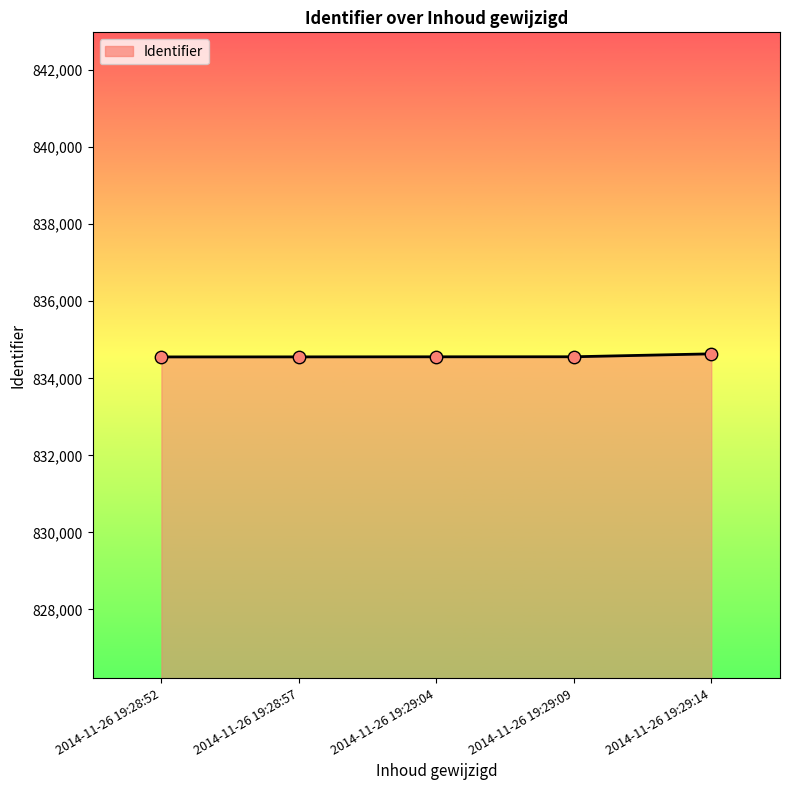

What is the ratio of the value at 2014-11-26 19:29:09 to the value at 2014-11-26 19:28:57?

1.0